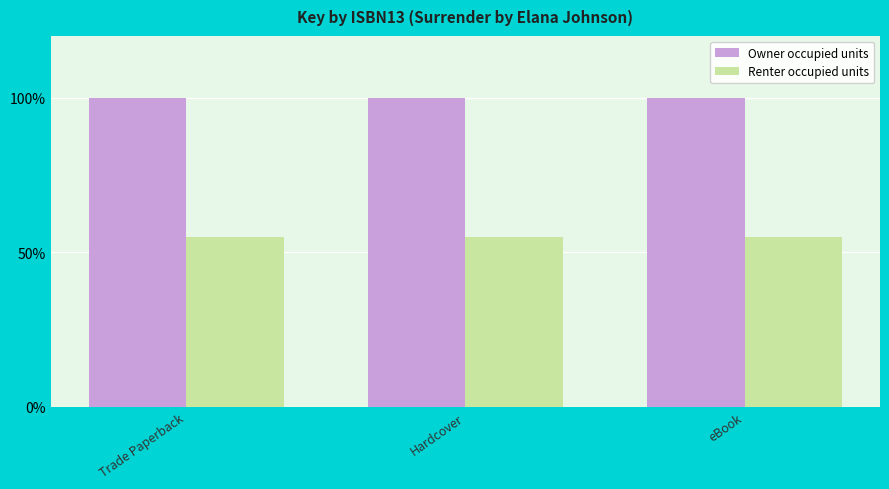

The value of Renter occupied units at Trade Paperback is 91.0. True or false?

False